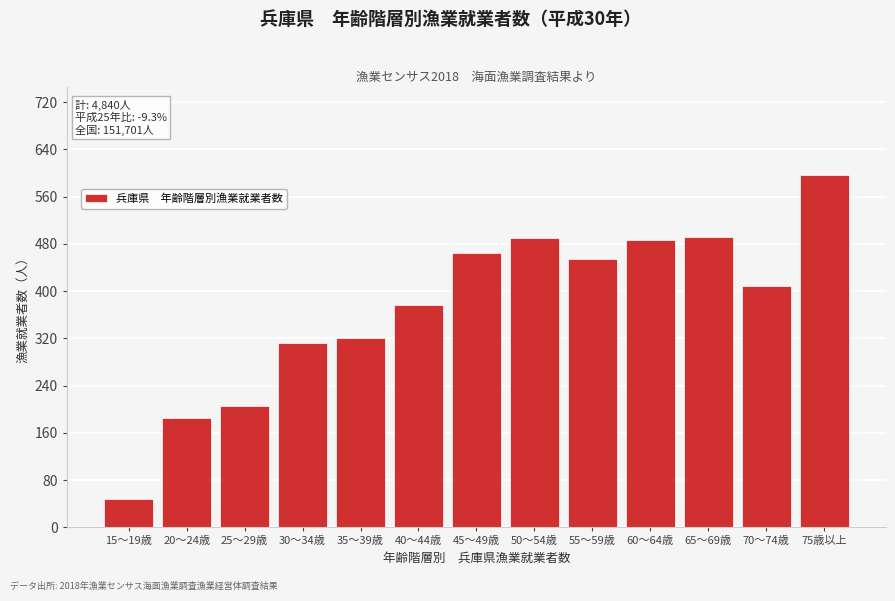

Which category has the lowest value across all series?

15～19歳